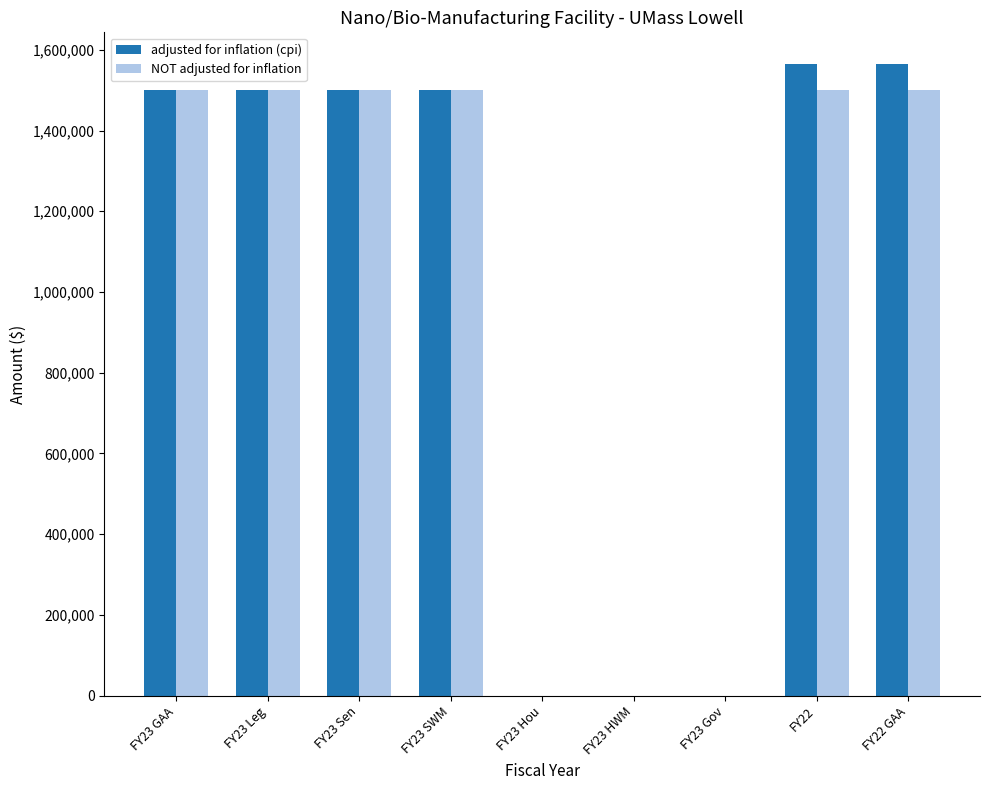

What is the maximum value shown in the chart?

1564893